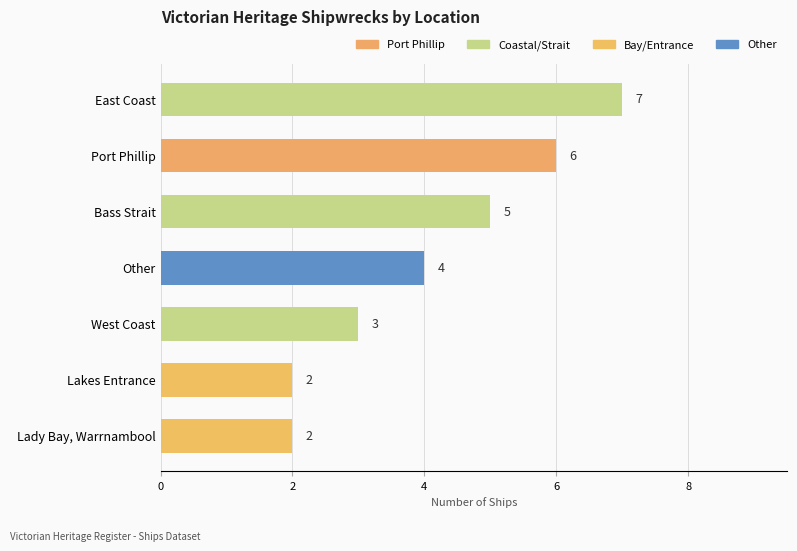

What is the maximum value shown in the chart?

7